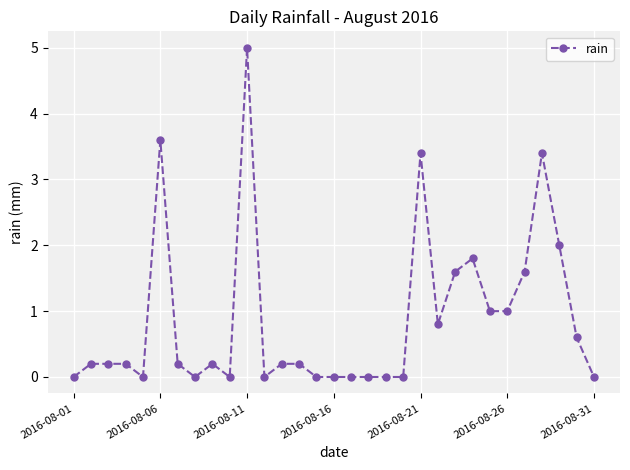

How many data points does each series have?

31